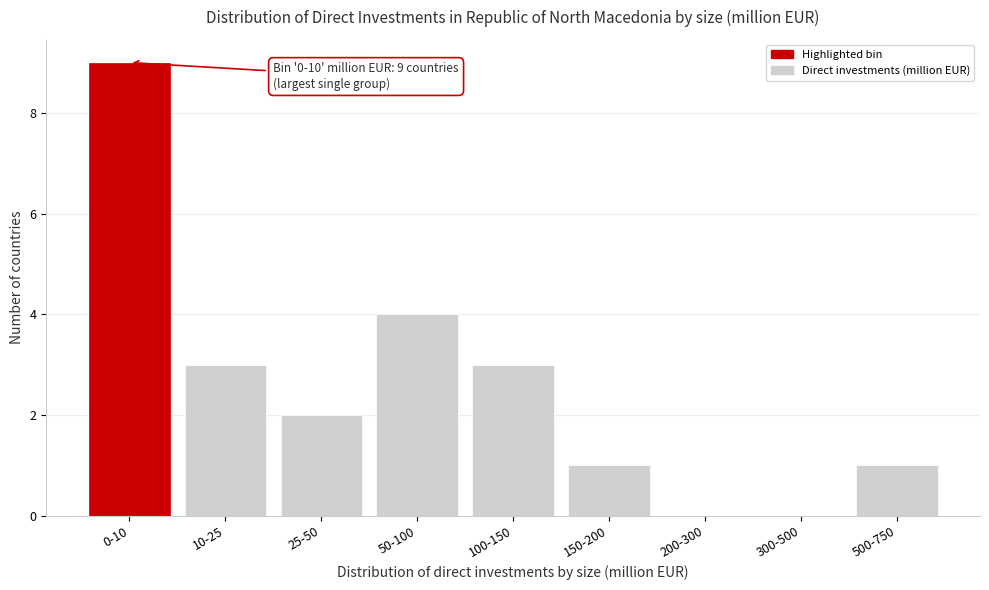

Reading left to right, transcribe all the data shown in this chart.

0-10=9	10-25=3	25-50=2	50-100=4	100-150=3	150-200=1	200-300=0	300-500=0	500-750=1